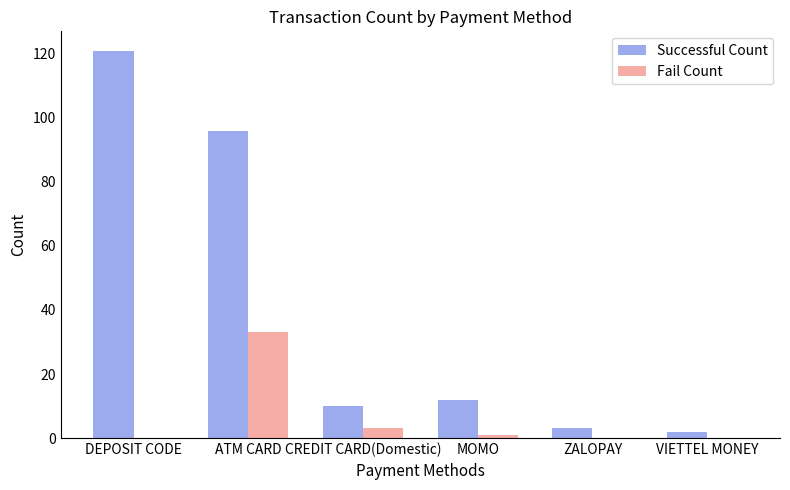

How many groups of bars are there?

6